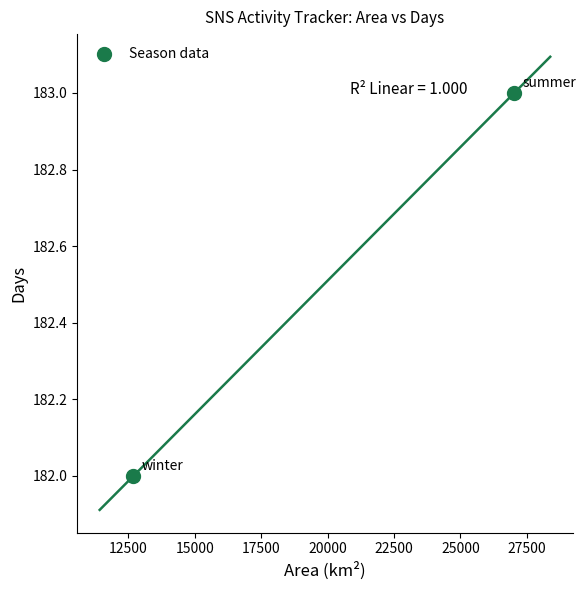

What is the range of X values (max minus min)?

14332